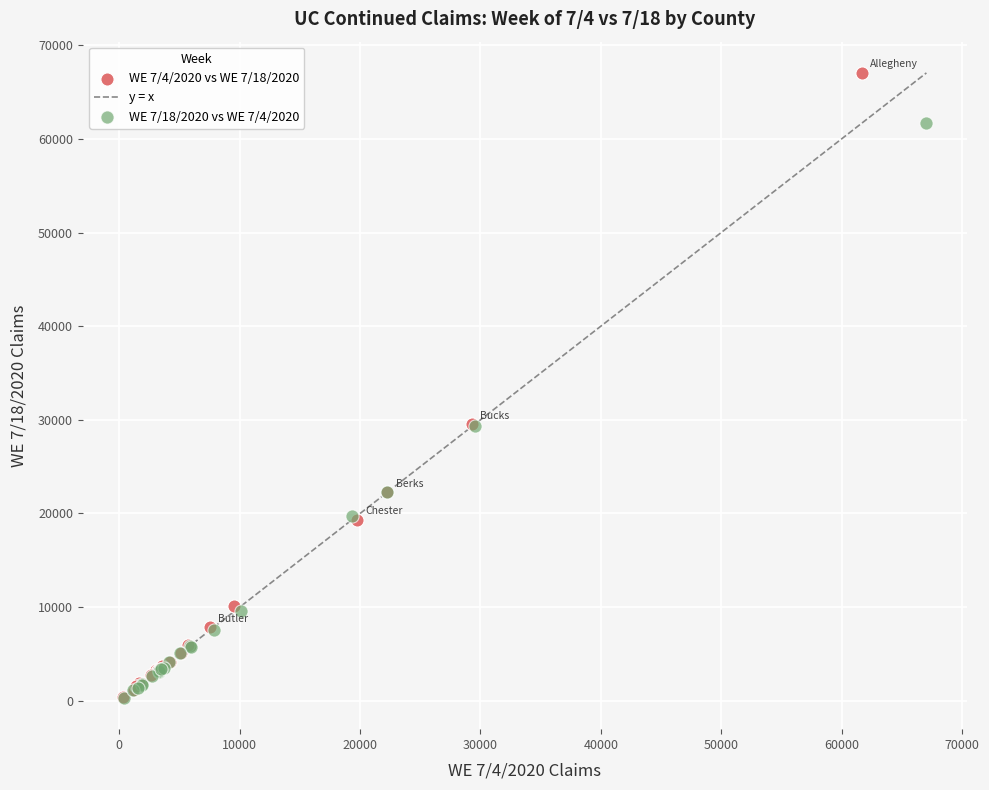

Which series has the largest Y range (max minus min)?

WE 7/4/2020 vs WE 7/18/2020